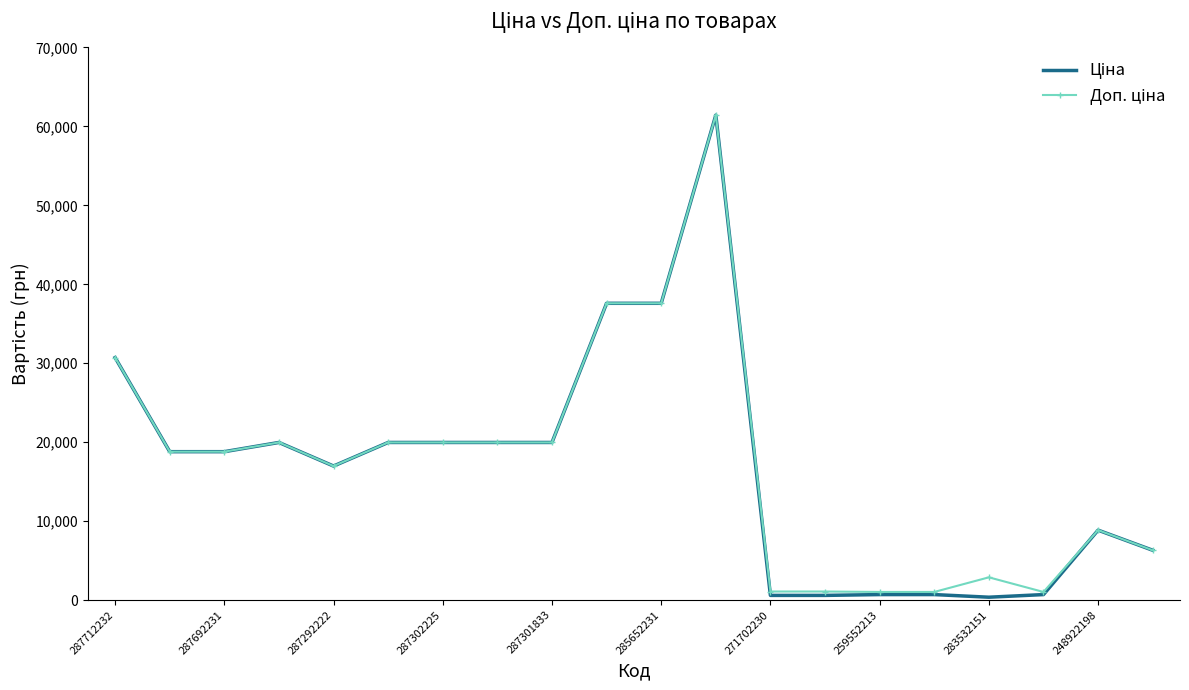

What is the greatest value displayed?

61434.3